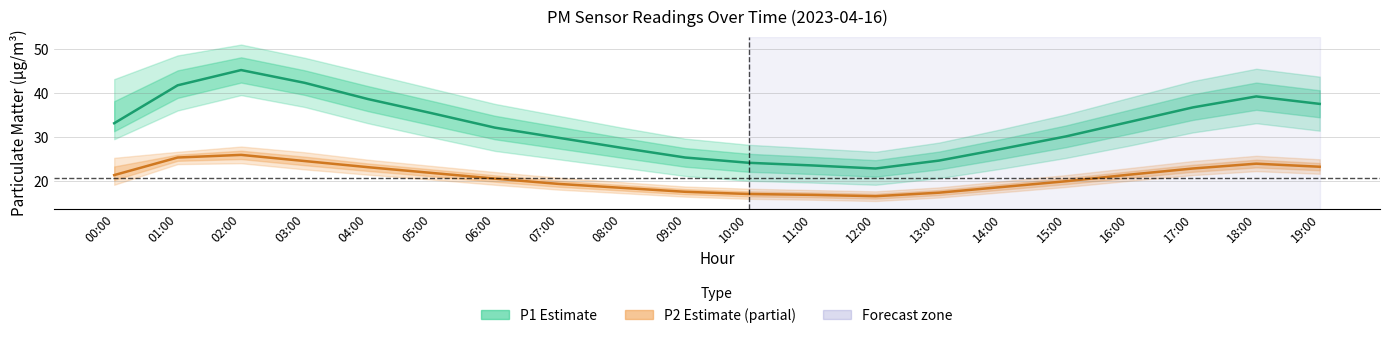

In P2 (PM2.5), how many points are higher than both neighbors (excluding endpoints)?

2